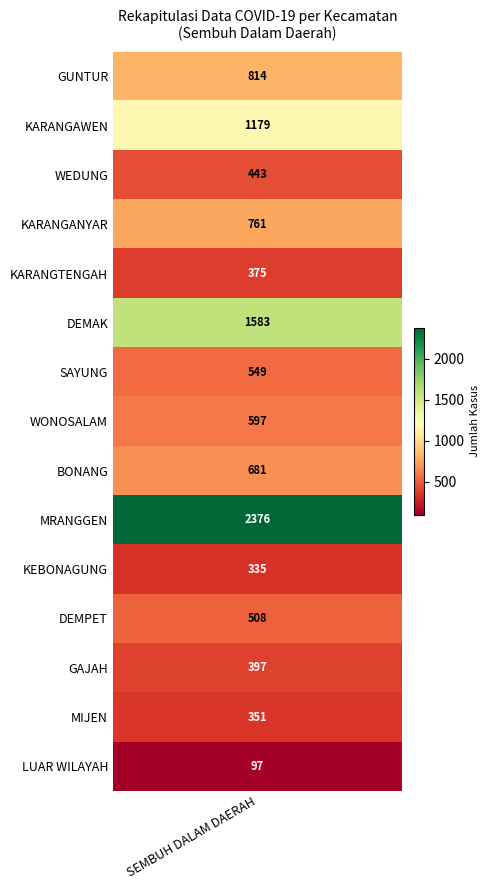

What is the maximum value shown in the chart?

2376